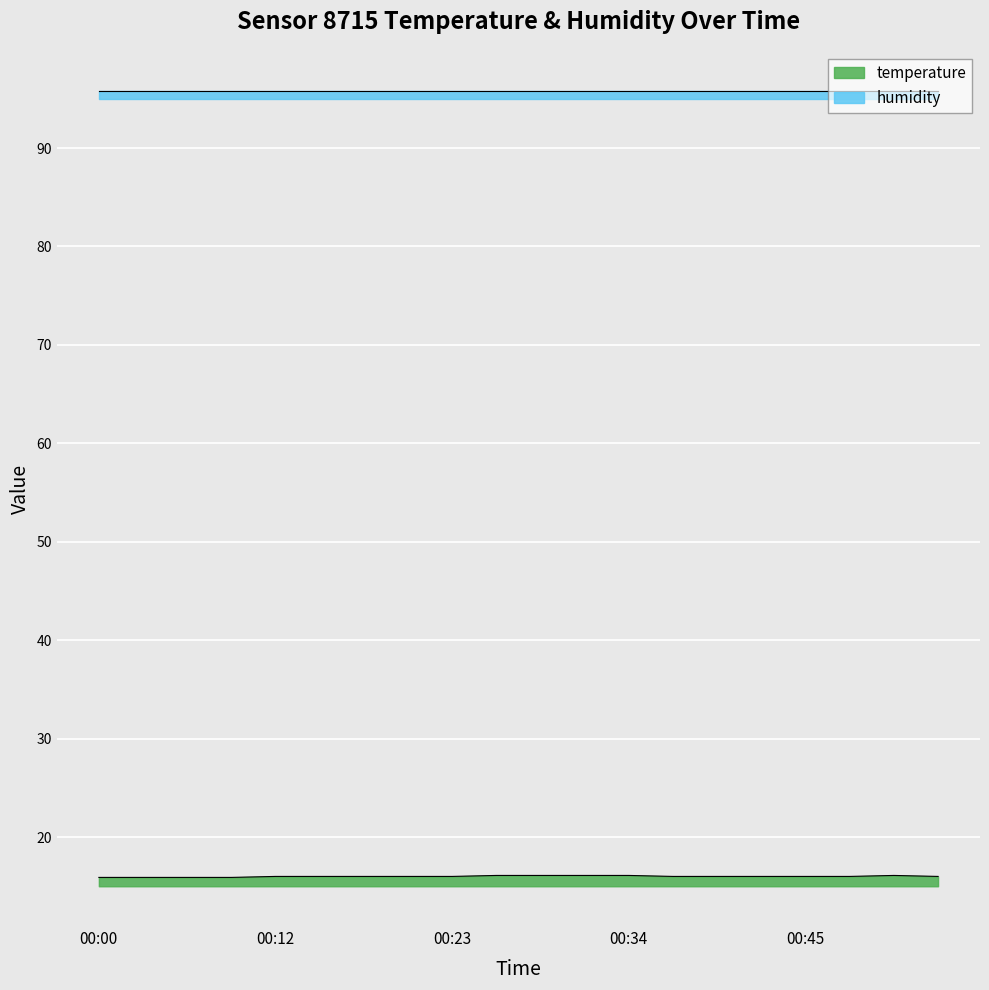

Count the values in the range 16 to 17.

16